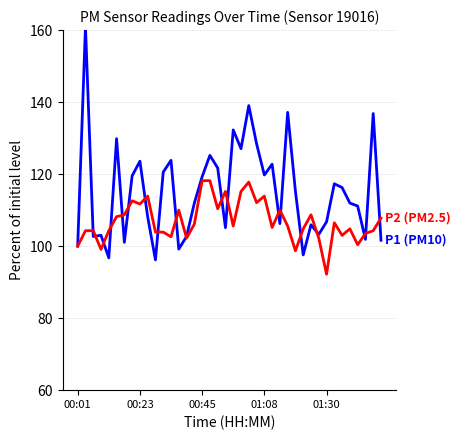

What is the smallest value displayed?

92.2